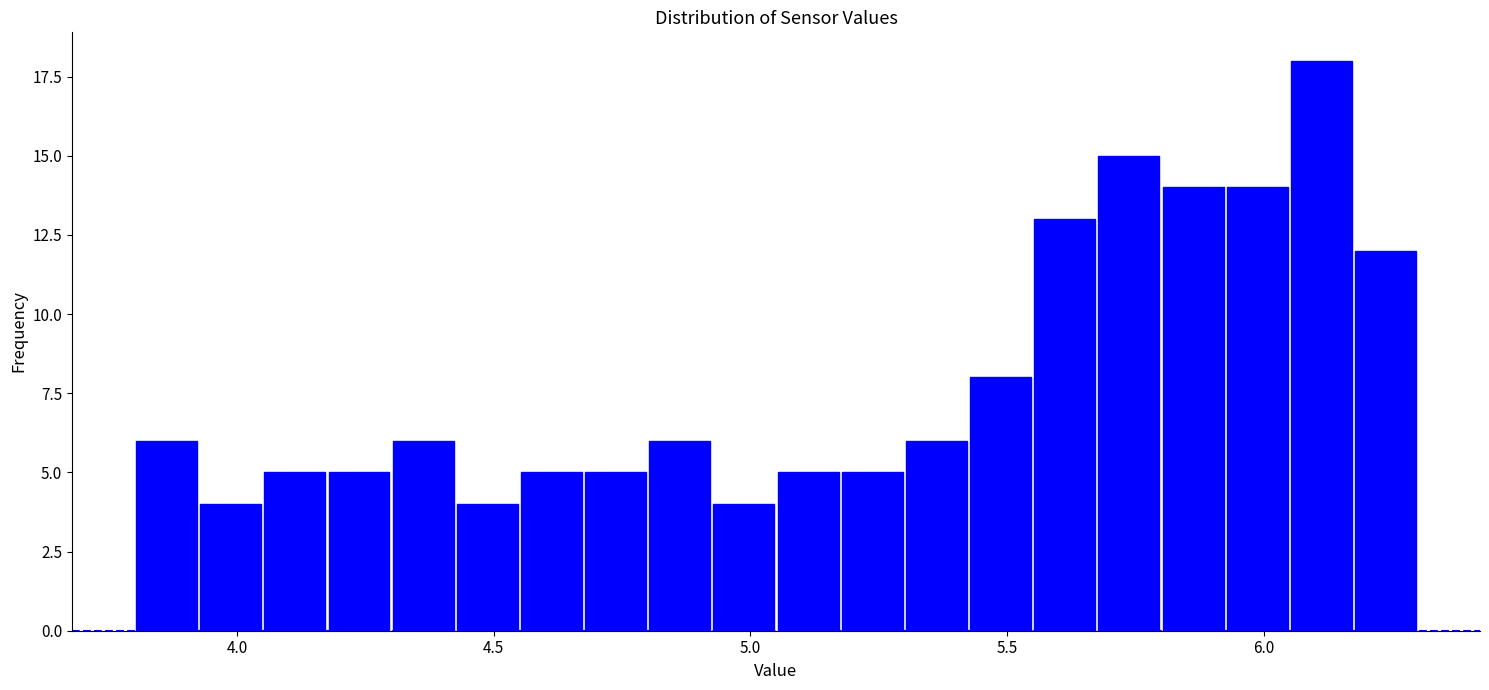

Read against the x-axis, roughly where is the centre of the tallest bar?

6.10